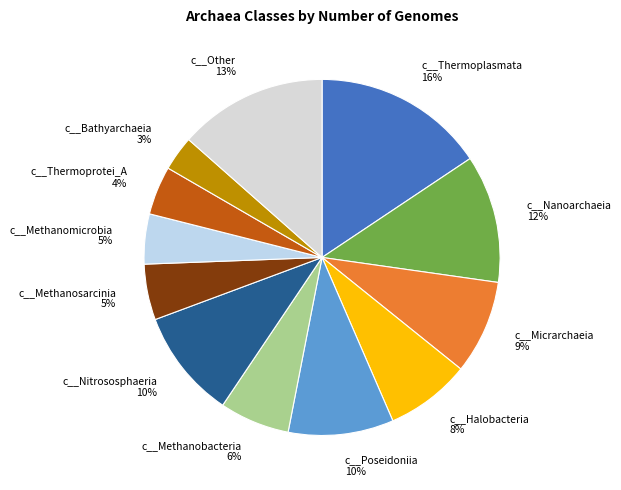

Is there any slice that represents more than half of the pie?

No